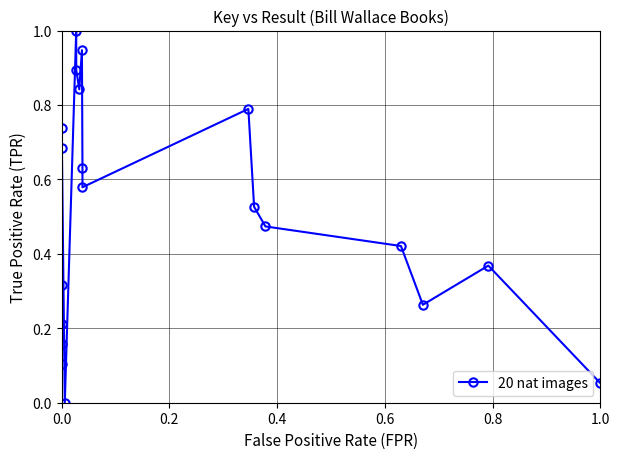

What is the difference between the maximum and minimum values?

1.0